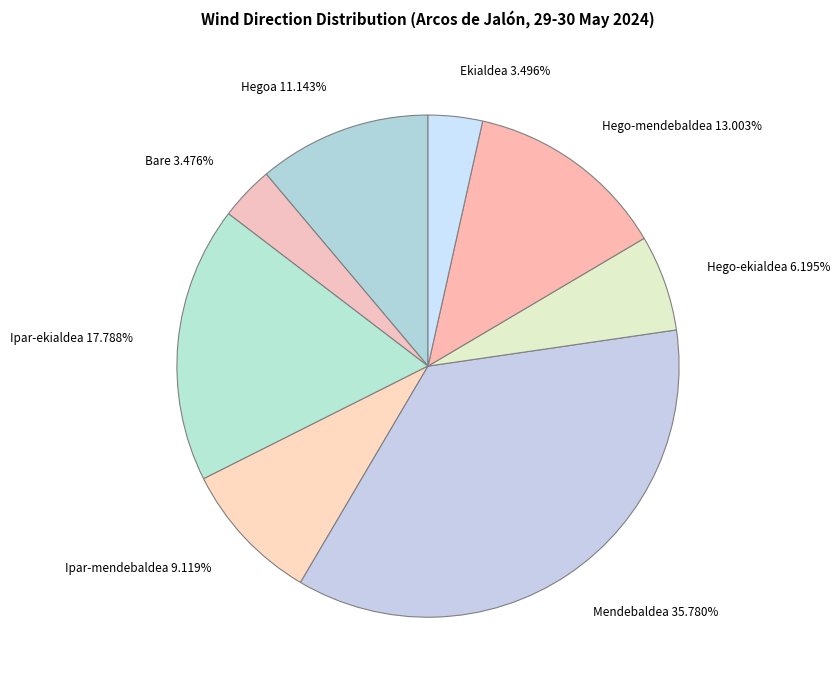

Is there a majority slice in this chart?

No